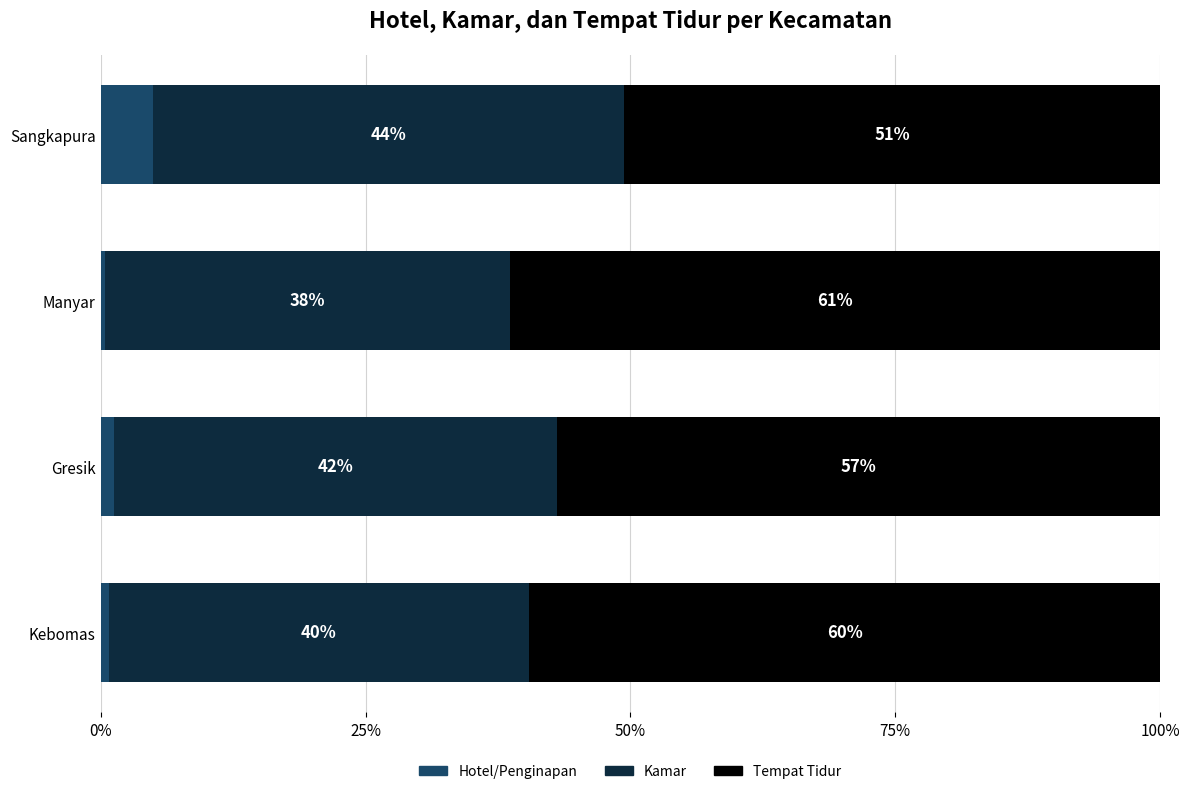

What are all the series names shown in the legend?

Hotel/Penginapan, Kamar, Tempat Tidur